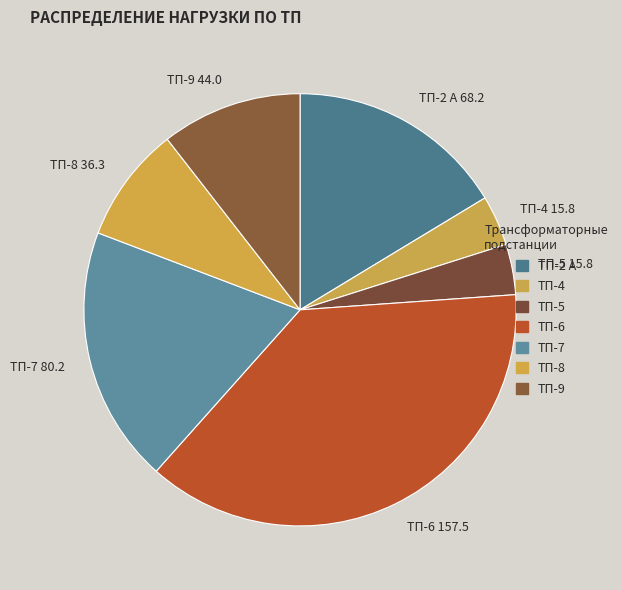

Combined, do ТП-9 44.0 and ТП-5 15.8 account for over 50%?

No